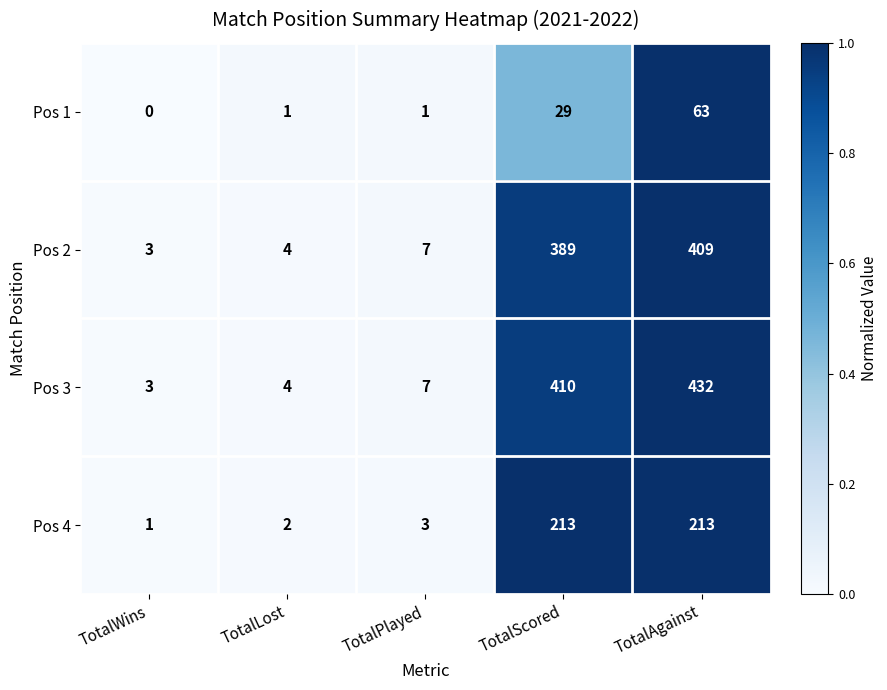

The Pos 1 series shows 29 at TotalScored. True or false?

True